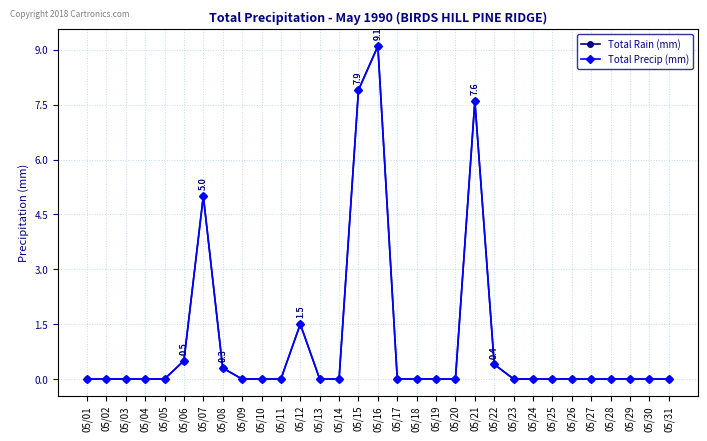

Does the chart have visible grid lines?

Yes